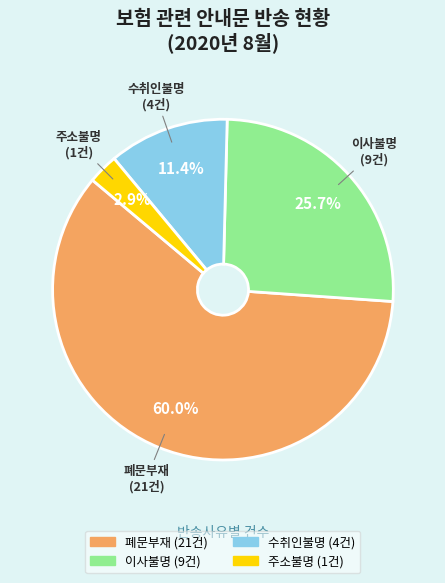

Is there a majority slice in this chart?

Yes